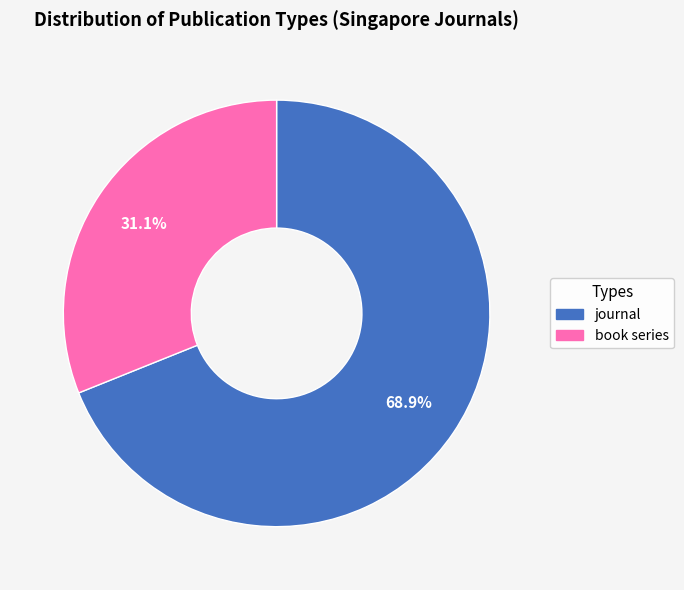

Is it true that journal is 69% of the pie?

True